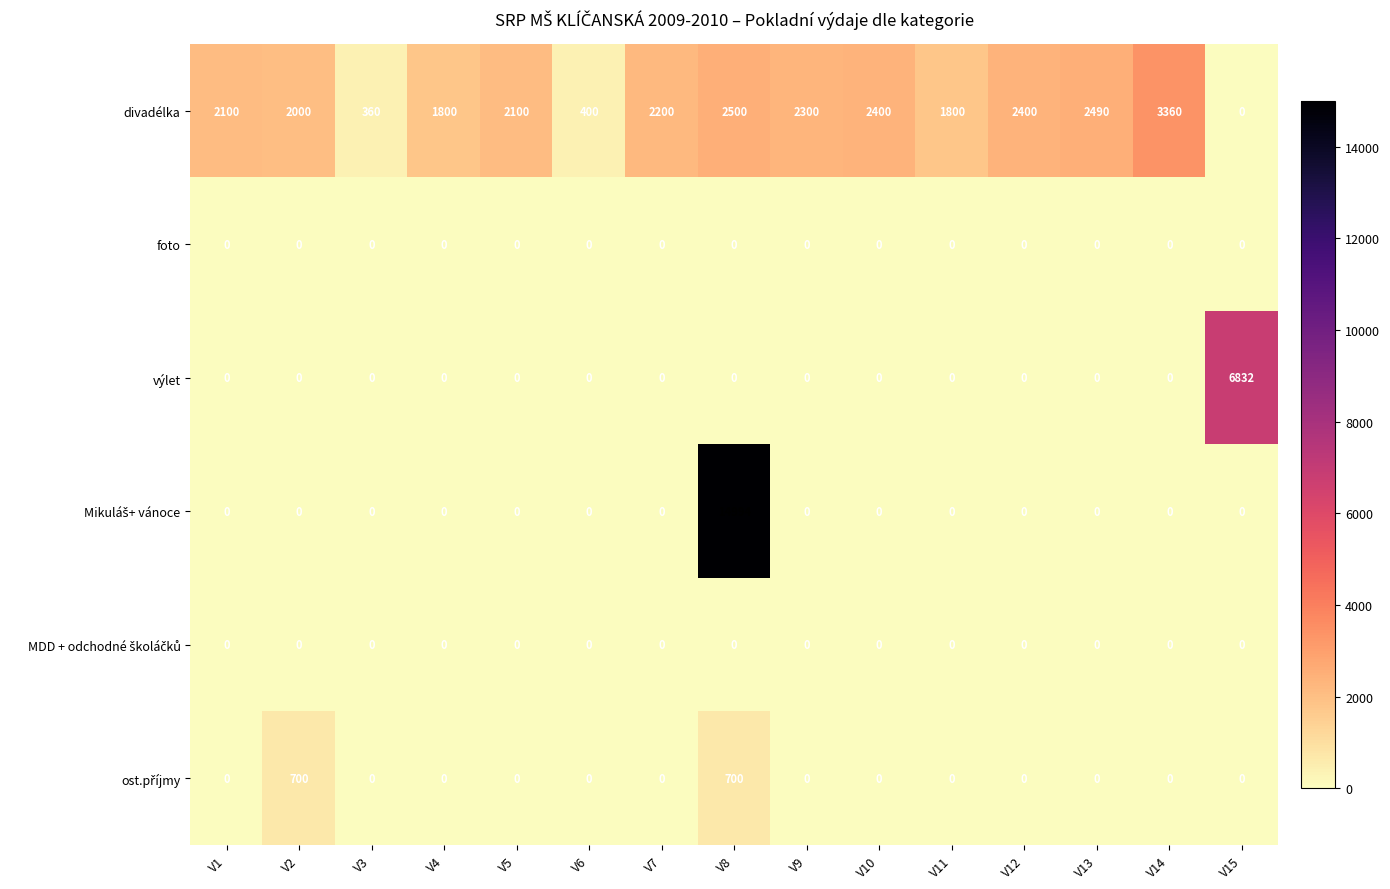

What is the difference between the highest and lowest values at V7?

2200